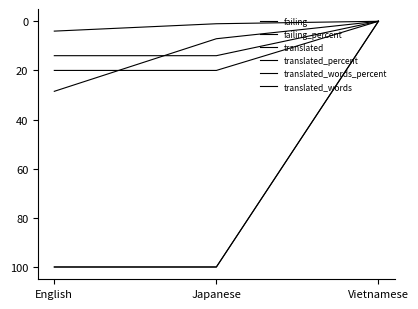

Which series has the largest total across all categories?

translated_percent